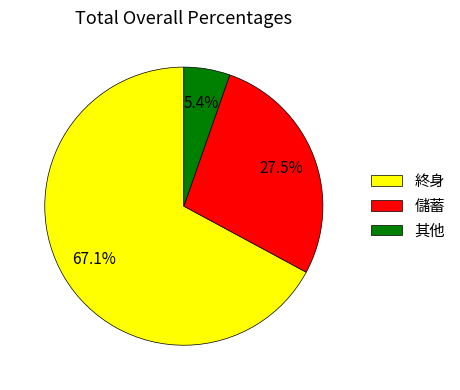

How many segments does this pie chart have?

3